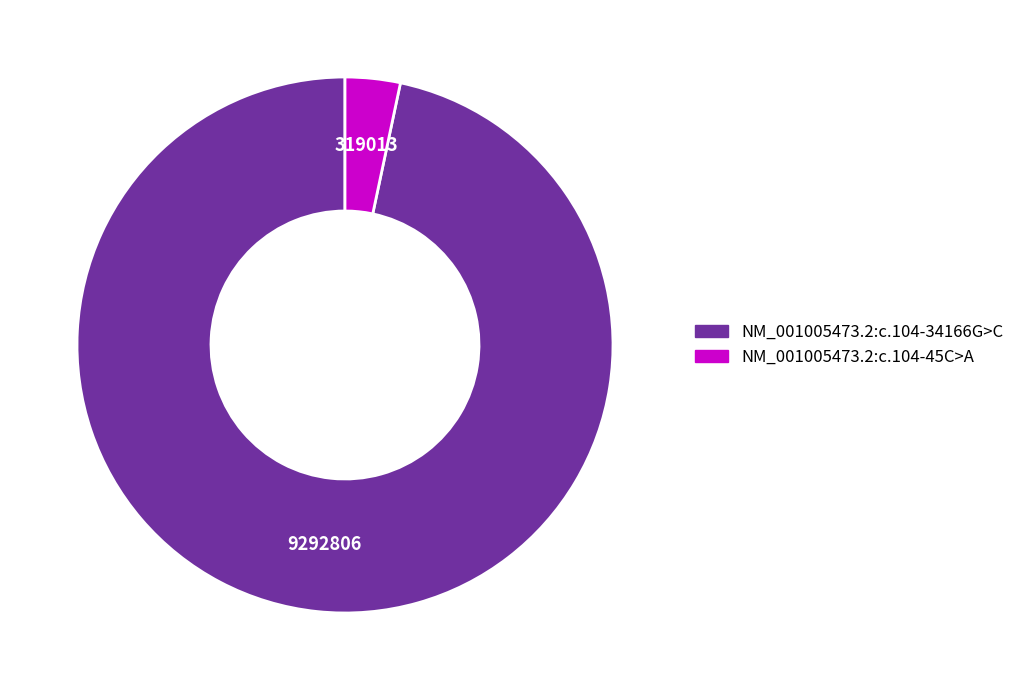

What is the majority slice?

NM_001005473.2:c.104-34166G>C